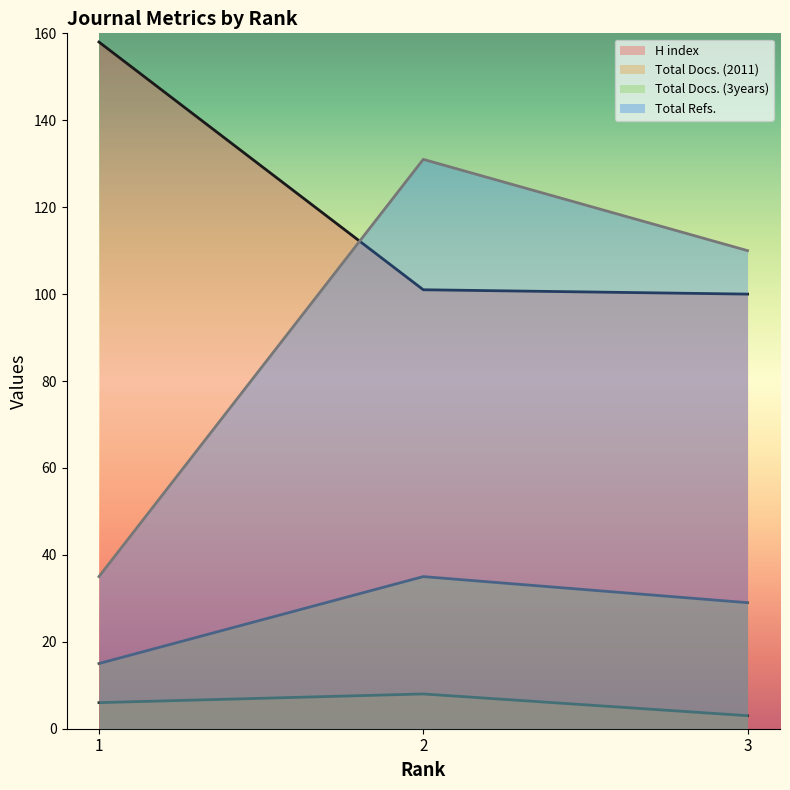

Which series has the widest spread of values?

Total Refs.